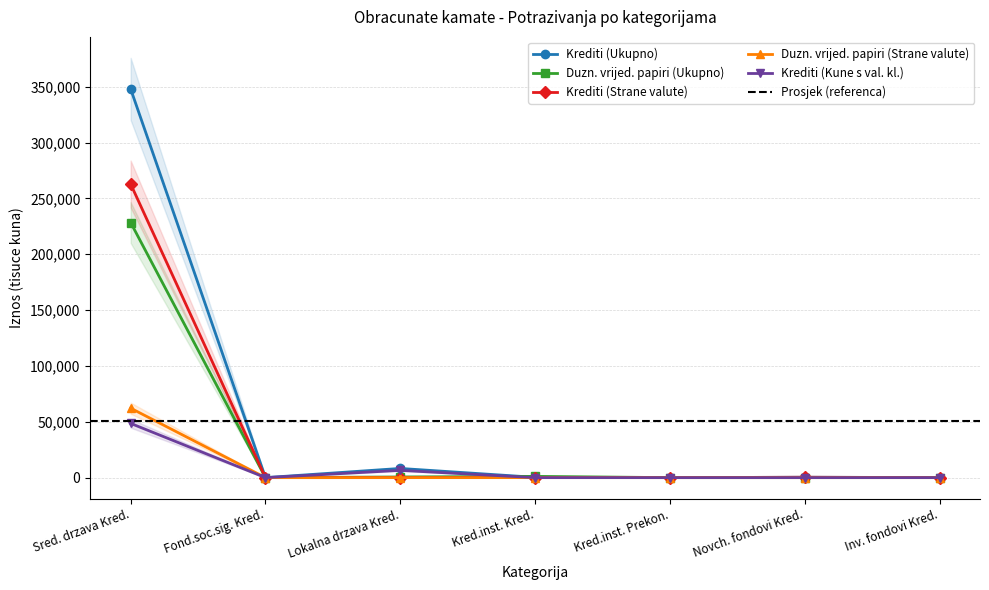

How many lines are shown in the chart?

5